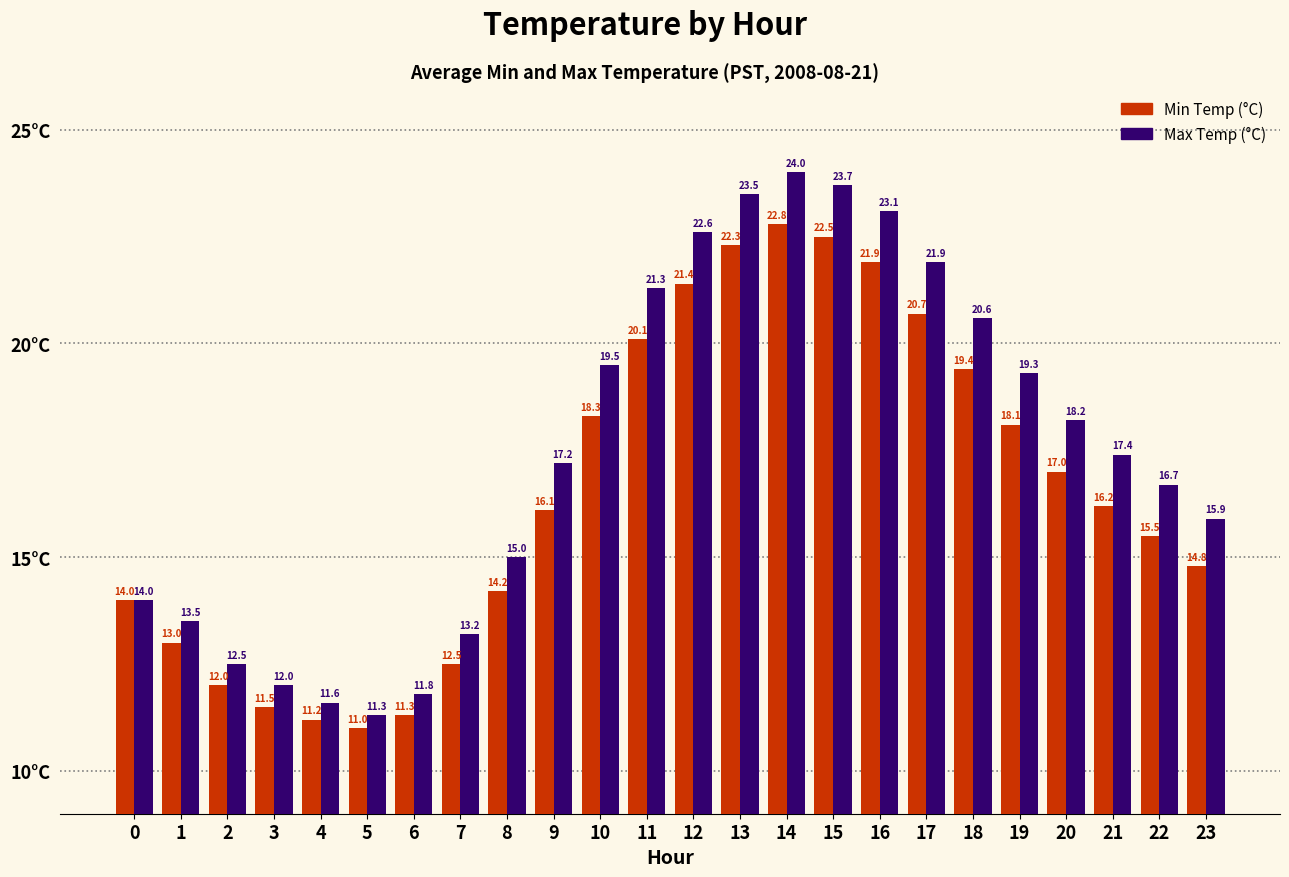

Does the chart contain any negative values?

No